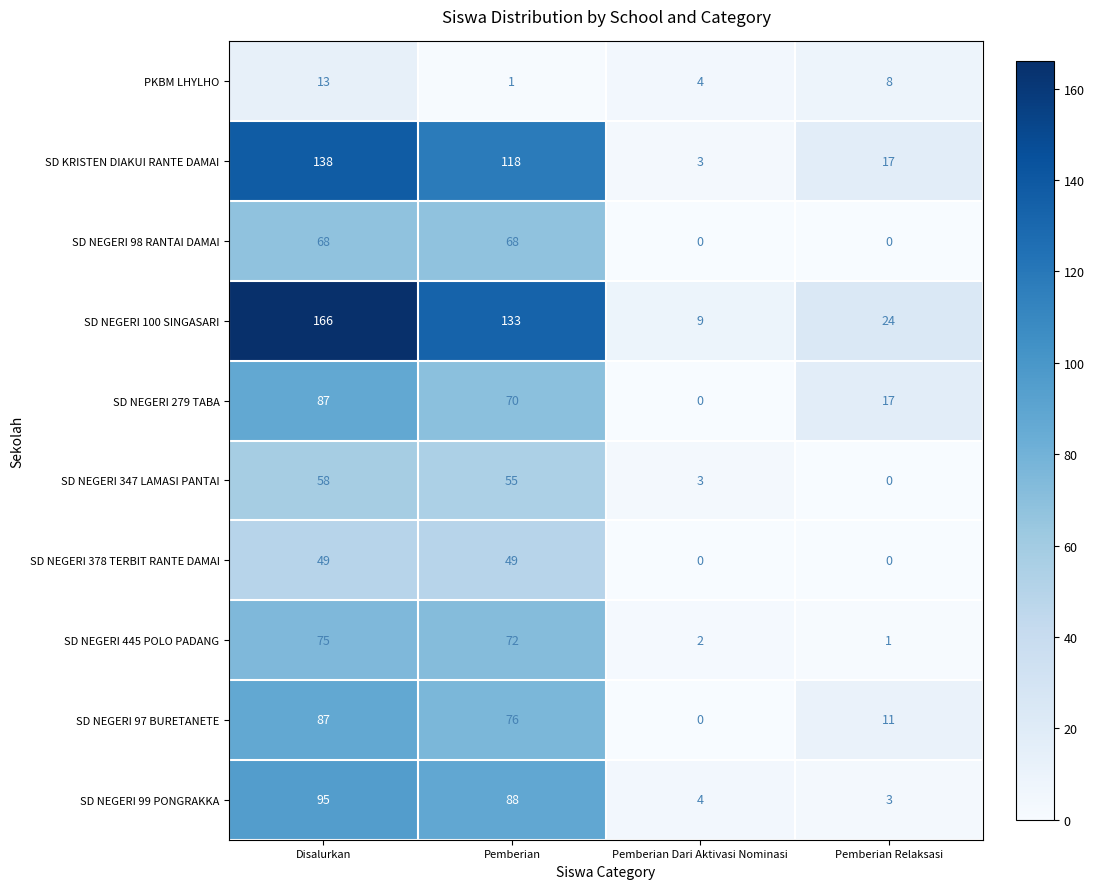

What is the maximum value shown in the chart?

166